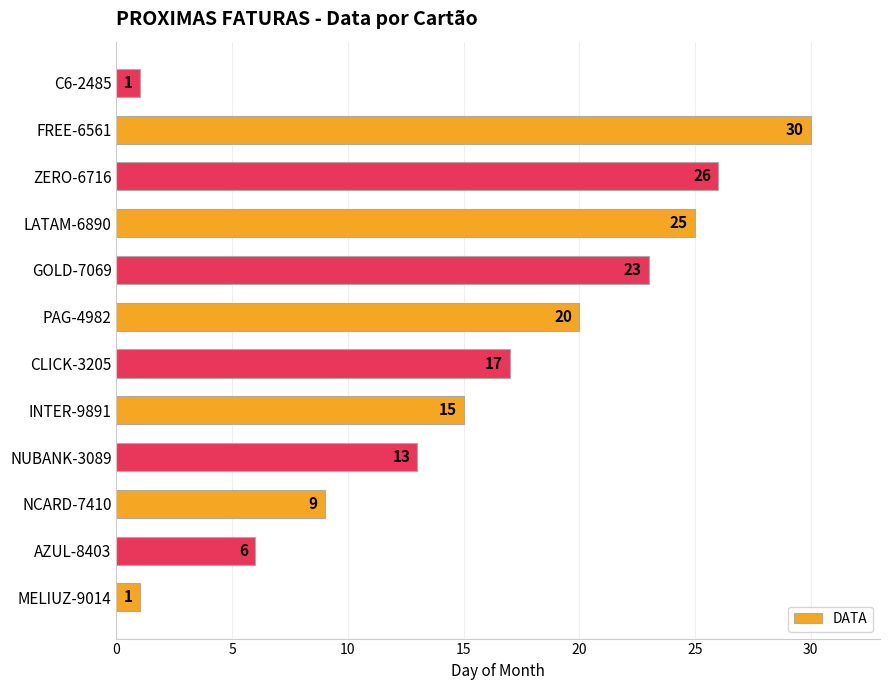

Reading bottom to top, what are all the values shown in this chart?

MELIUZ-9014=1	AZUL-8403=6	NCARD-7410=9	NUBANK-3089=13	INTER-9891=15	CLICK-3205=17	PAG-4982=20	GOLD-7069=23	LATAM-6890=25	ZERO-6716=26	FREE-6561=30	C6-2485=1